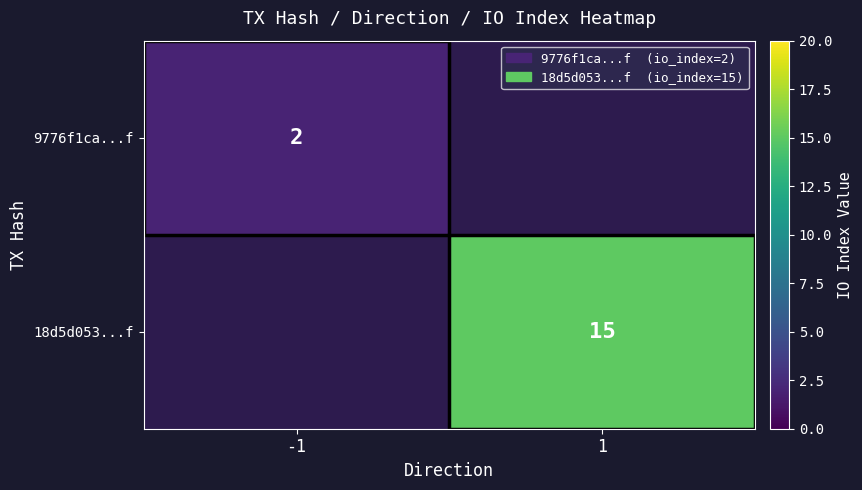

The value of 9776f1ca...f at -1 is 3. True or false?

False